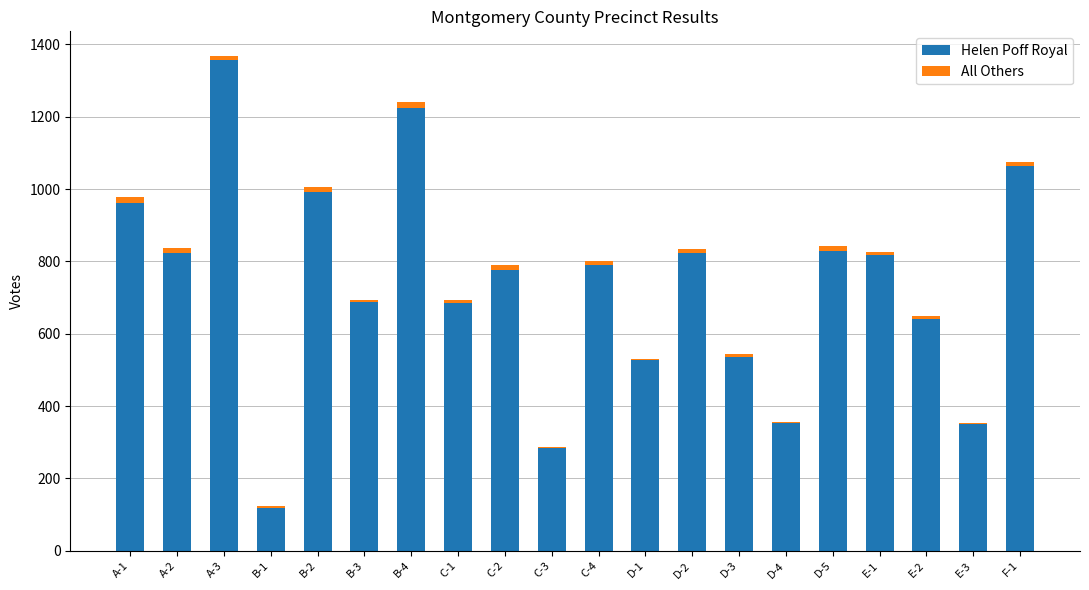

At which category is the sum across all series the highest?

A-3